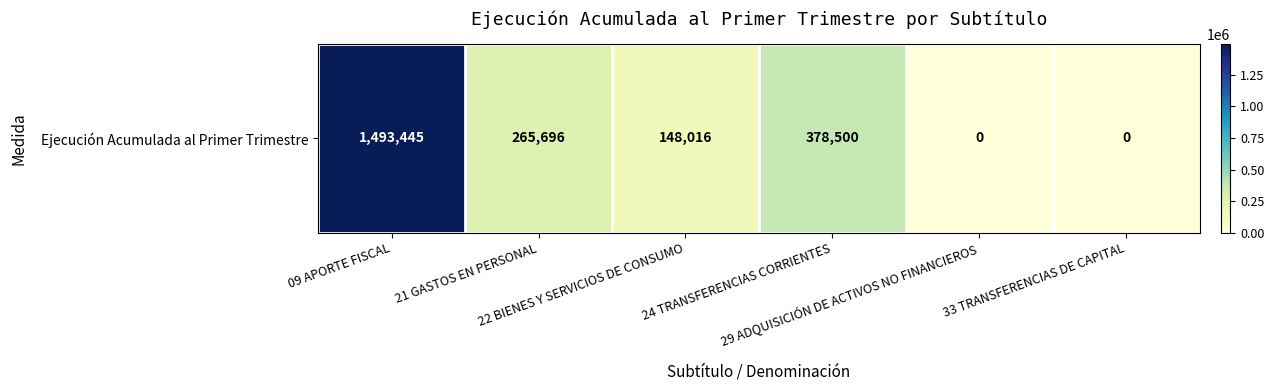

Read the value at 09 APORTE FISCAL, to the nearest 50.

1493450